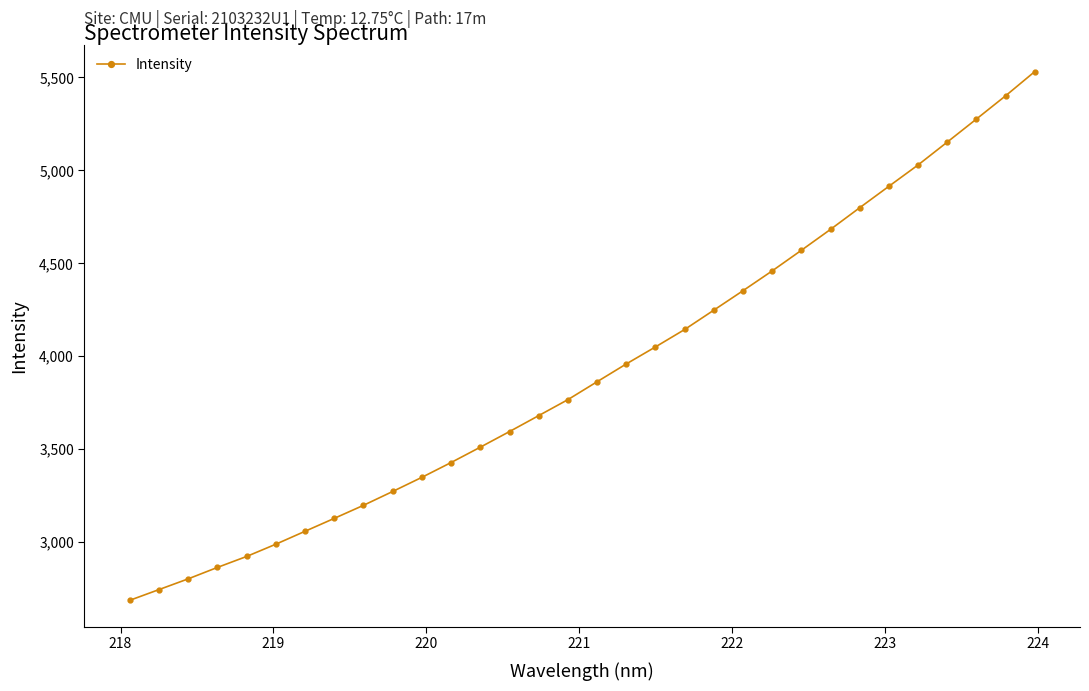

What is the difference between the maximum and second lowest values?

2790.0